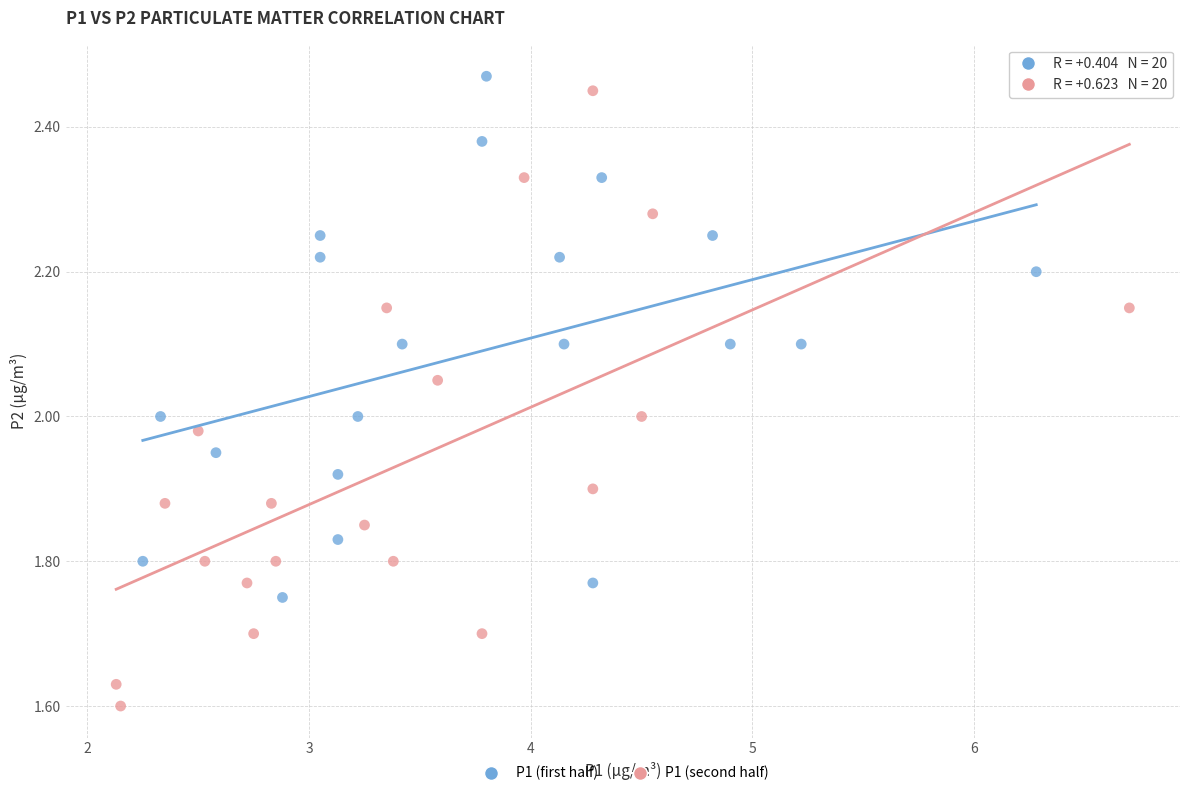

Which series has the largest Y range (max minus min)?

P1 (second half)